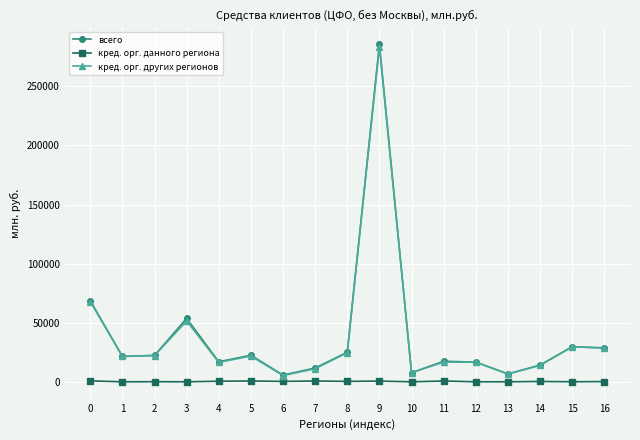

At how many categories does at least one series exceed 241055?

1